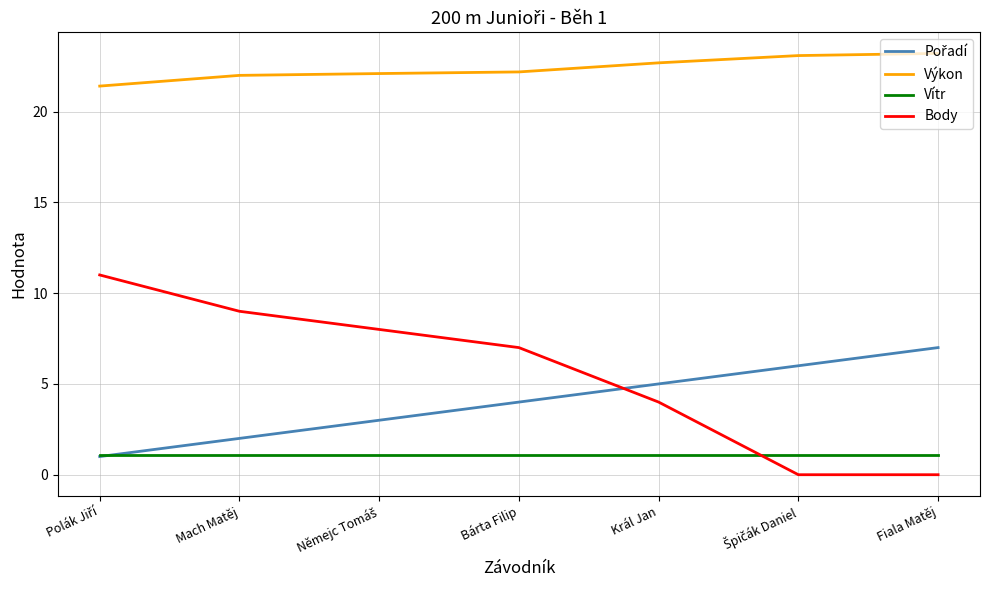

What is the greatest value displayed?

23.2